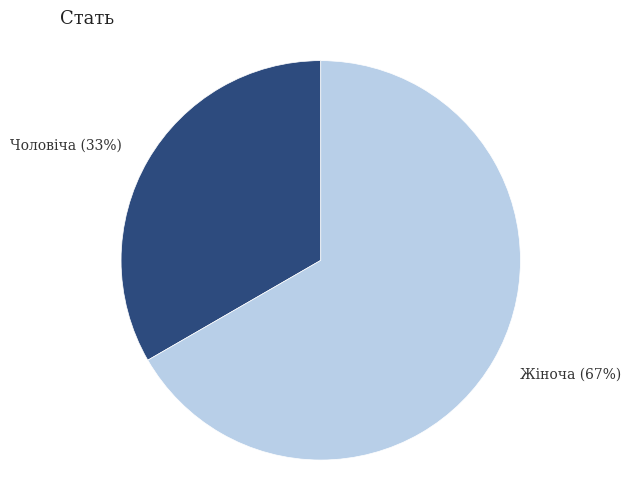

Which slice represents more than half of the pie?

Жіноча